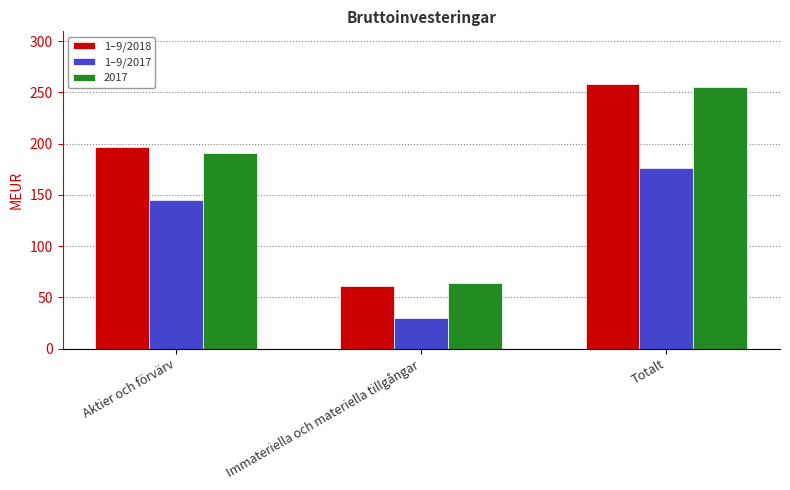

How many bars are there in total?

9